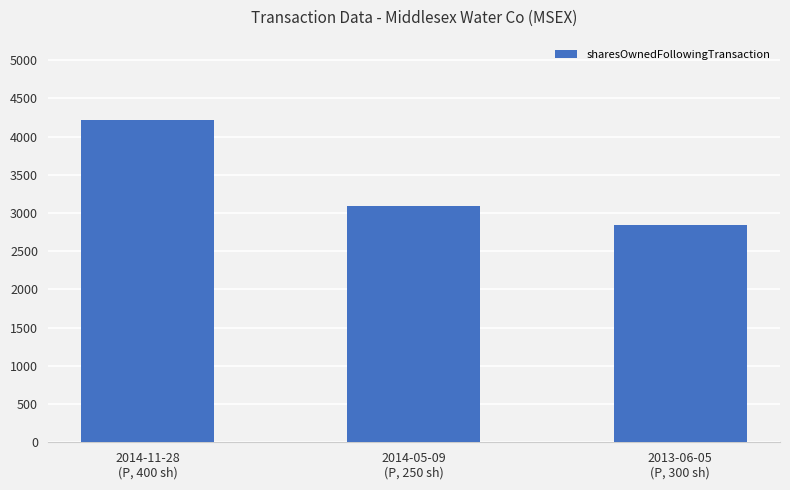

How many values are below 3088?

1